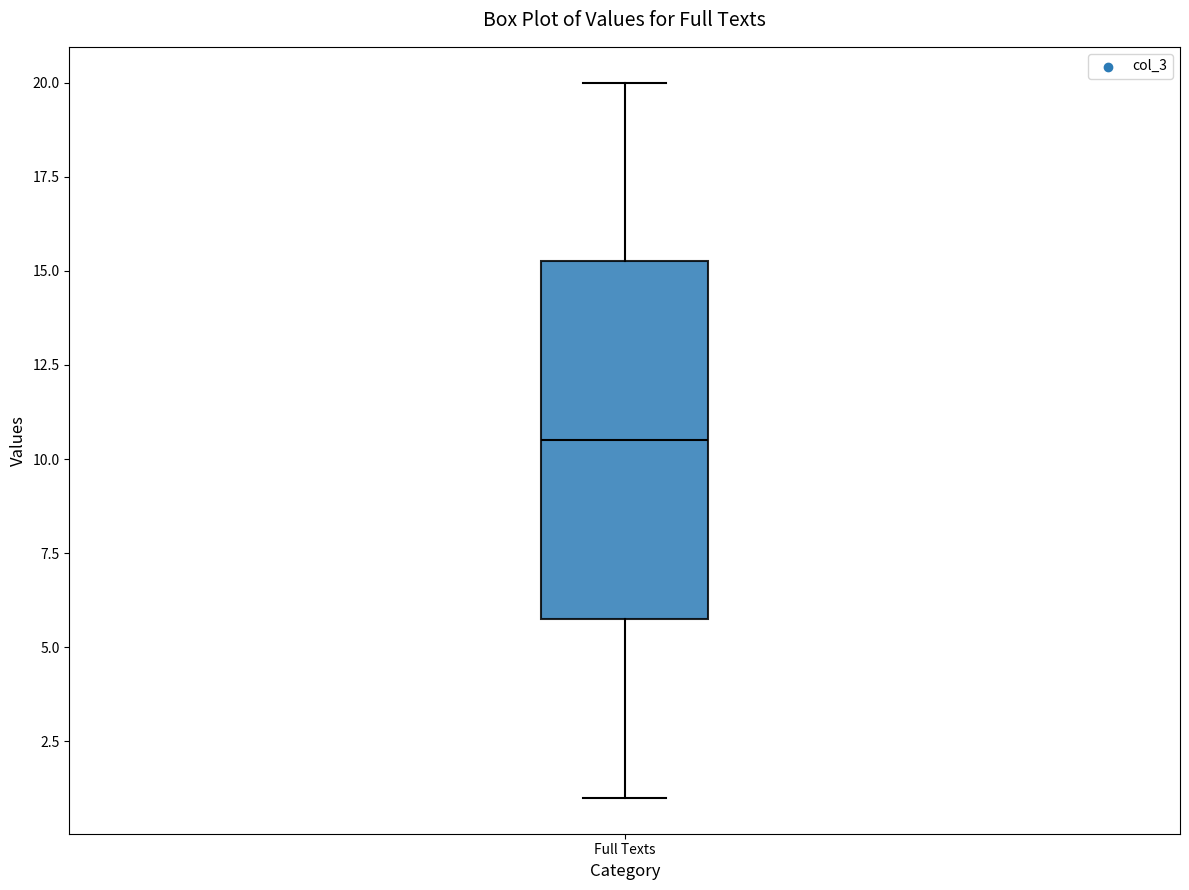

Read this box plot against the y-axis: the position of the median line, the range covered by the box, and the ends of both whiskers. The values are not printed on the chart, so give them approximately, as read against the axis.

median 10.5, box 6.0 to 15.5, whiskers 1.0 to 20.0